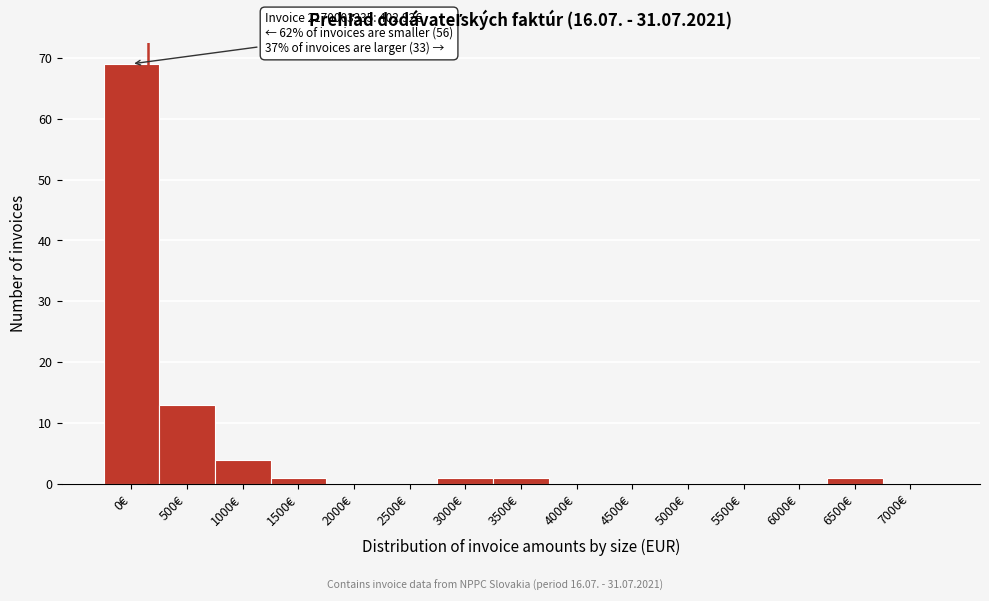

Reading left to right, what are all the values shown in this chart?

0€=69	500€=13	1000€=4	1500€=1	2000€=0	2500€=0	3000€=1	3500€=1	4000€=0	4500€=0	5000€=0	5500€=0	6000€=0	6500€=1	7000€=0